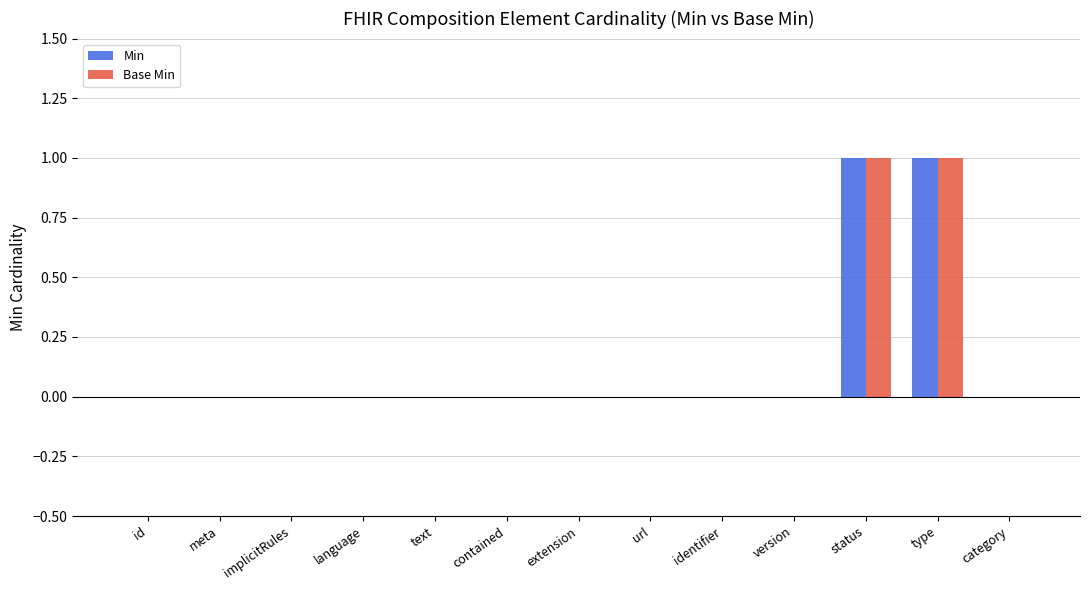

Count the number of categories in the chart.

13